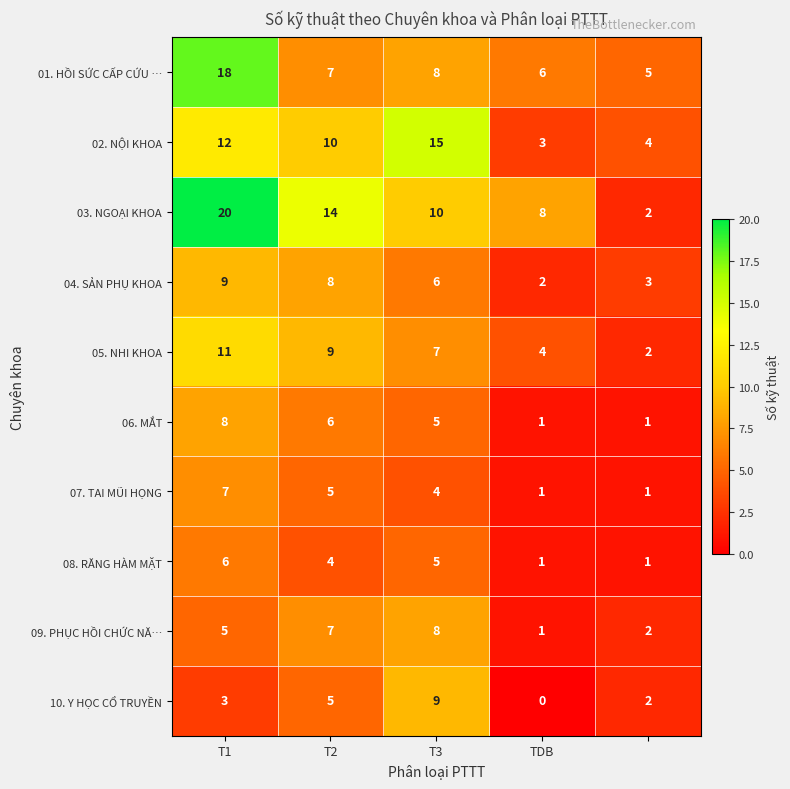

What is the average value of the 02. NỘI KHOA series?

9